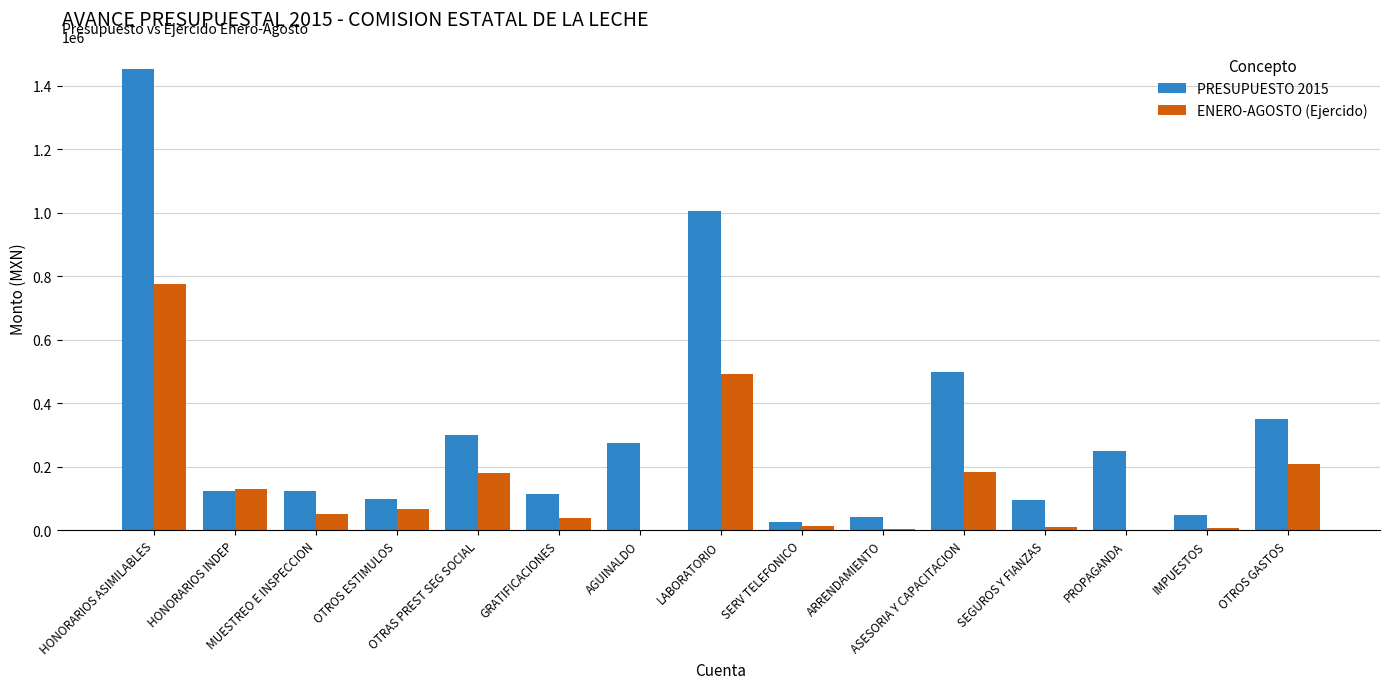

True or false: PRESUPUESTO 2015 has a value of 260895.3 at LABORATORIO.

False